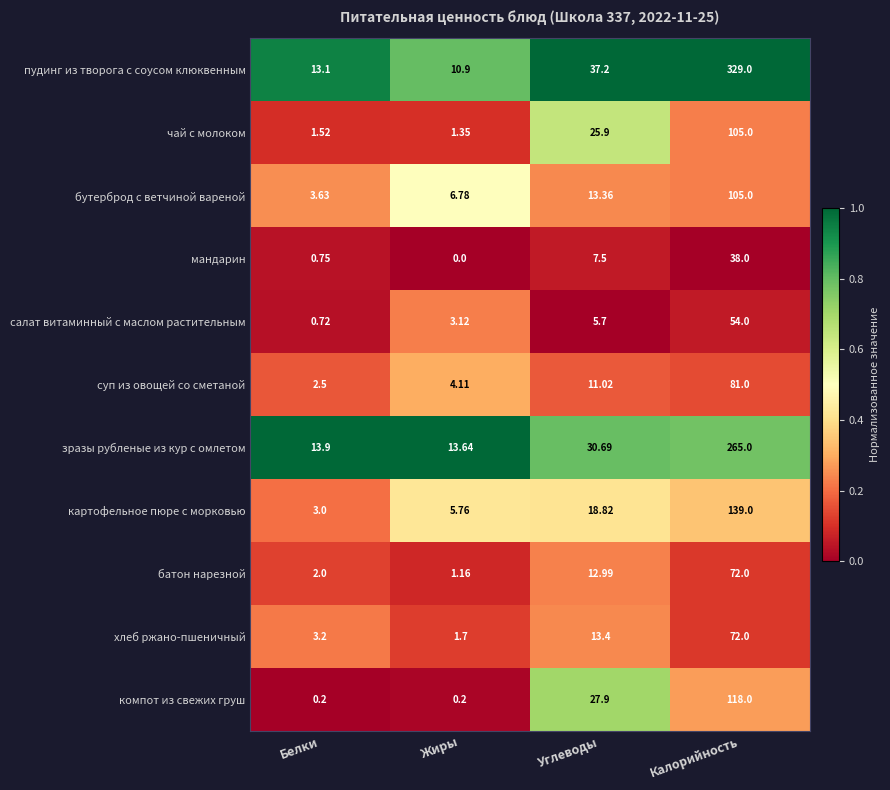

Is the value of пудинг из творога с соусом клюквенным at Углеводы greater than the value of хлеб ржано-пшеничный at Калорийность?

No